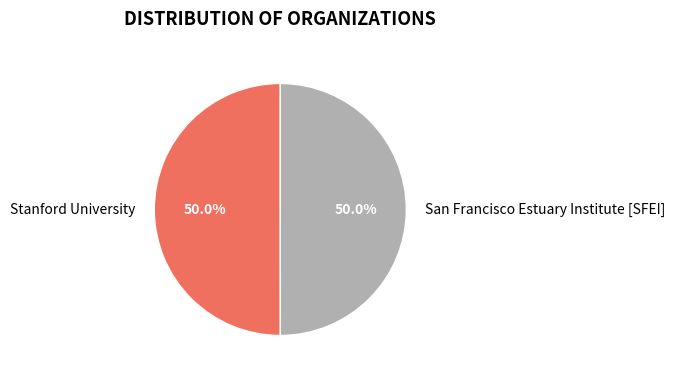

Count the number of slices in the pie.

2